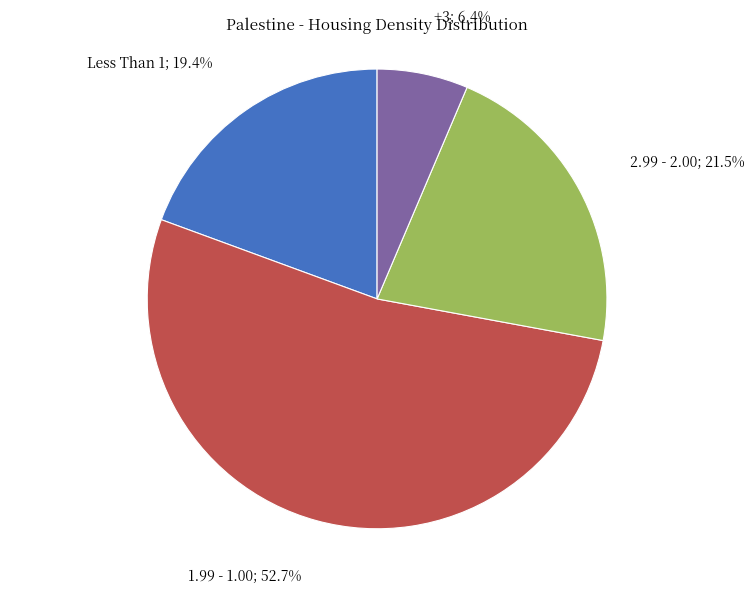

Is there a majority slice in this chart?

Yes